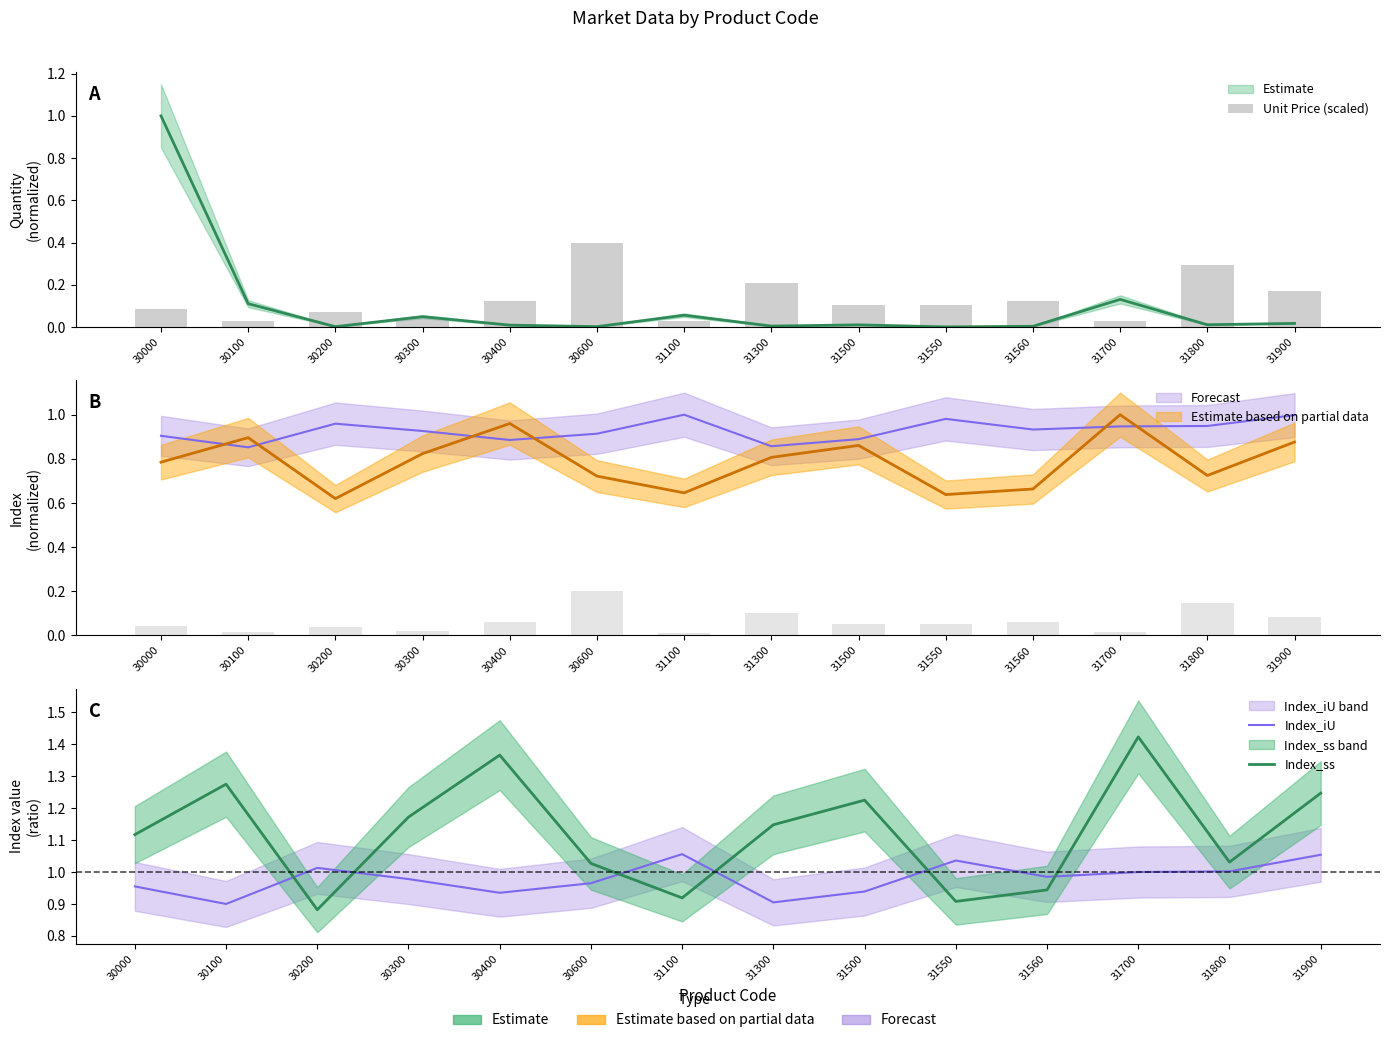

At 31300, list the series in order from smallest to largest.

Unit Price (scaled), Index_iU, Index_ss